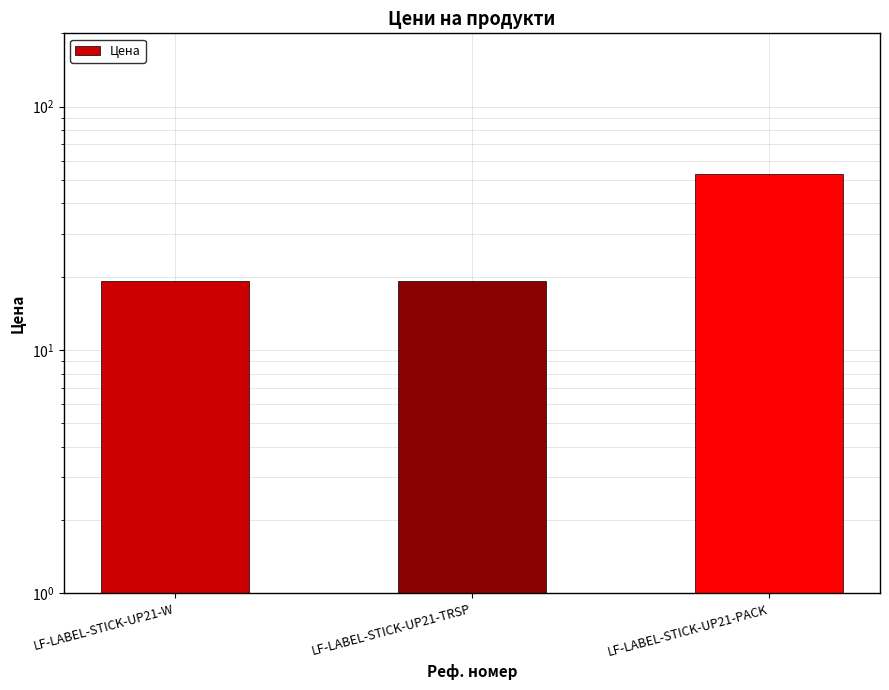

Are the bars horizontal?

No